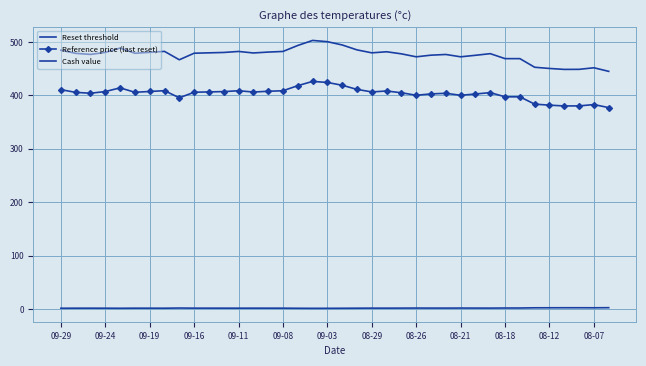

Rank the series by their maximum value, from lowest to highest.

Cash value, Reference price (last reset), Reset threshold